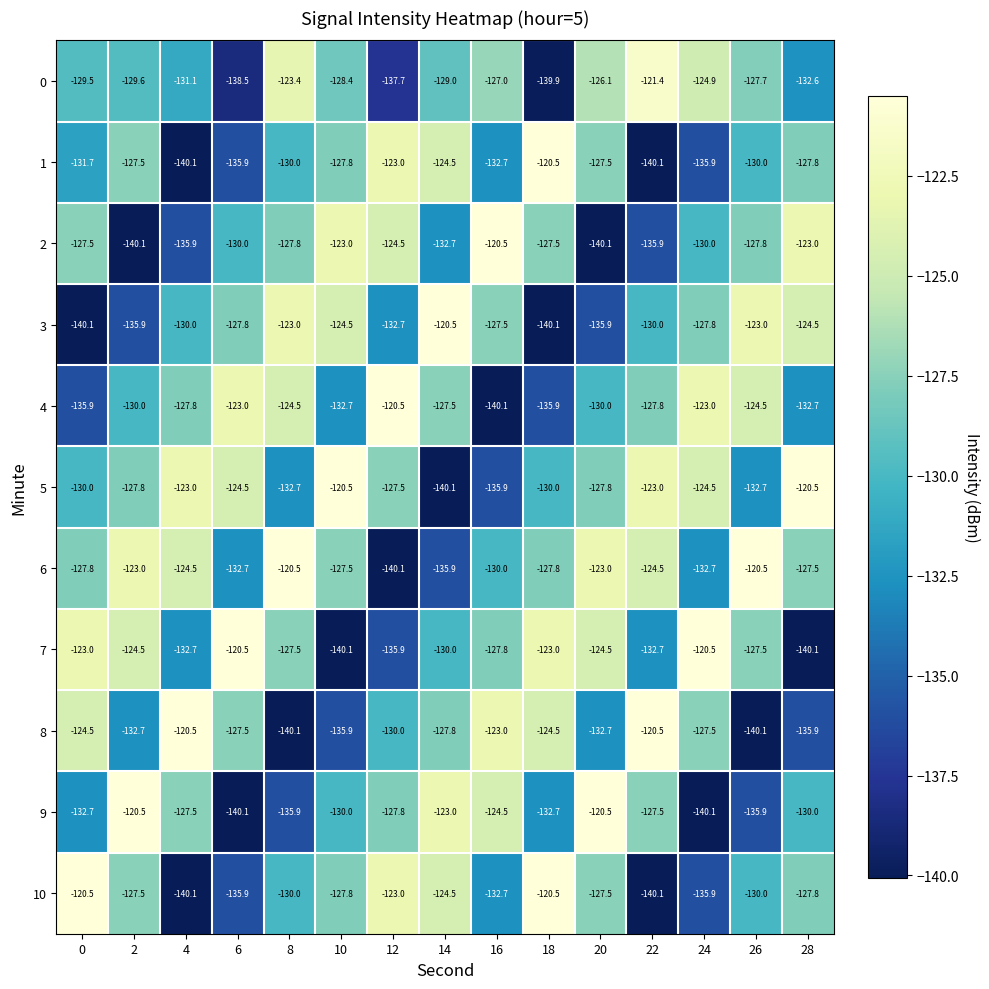

Where is 6 nearest to the value -130?

16